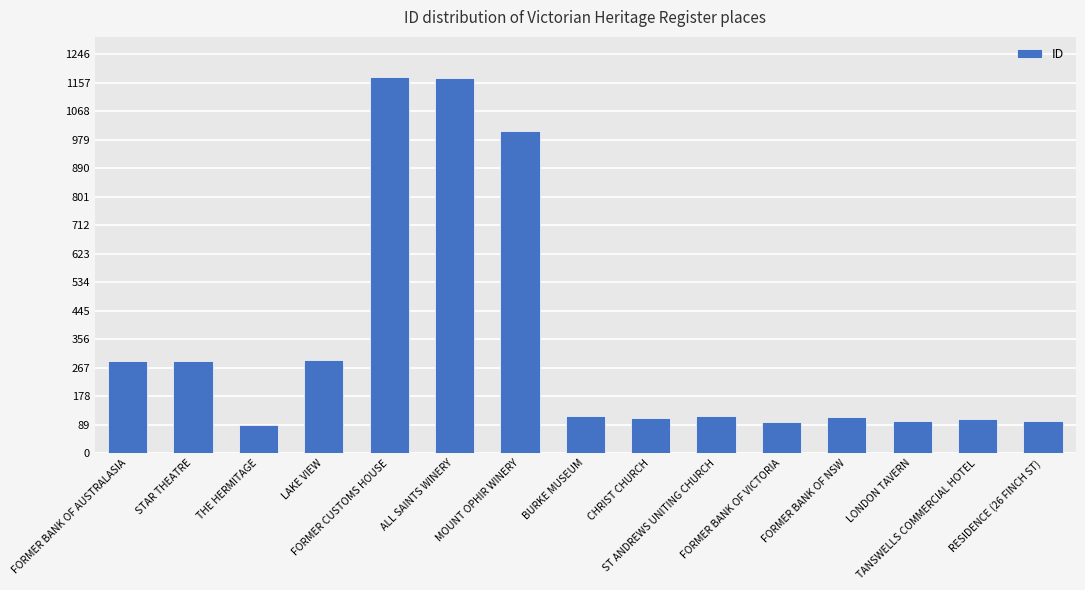

Is it true that the value at MOUNT OPHIR WINERY is 359?

False